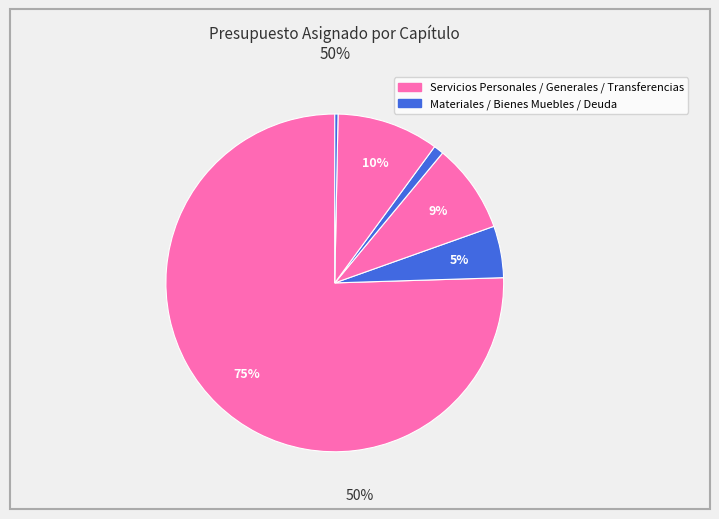

How many slices are in this pie chart?

6